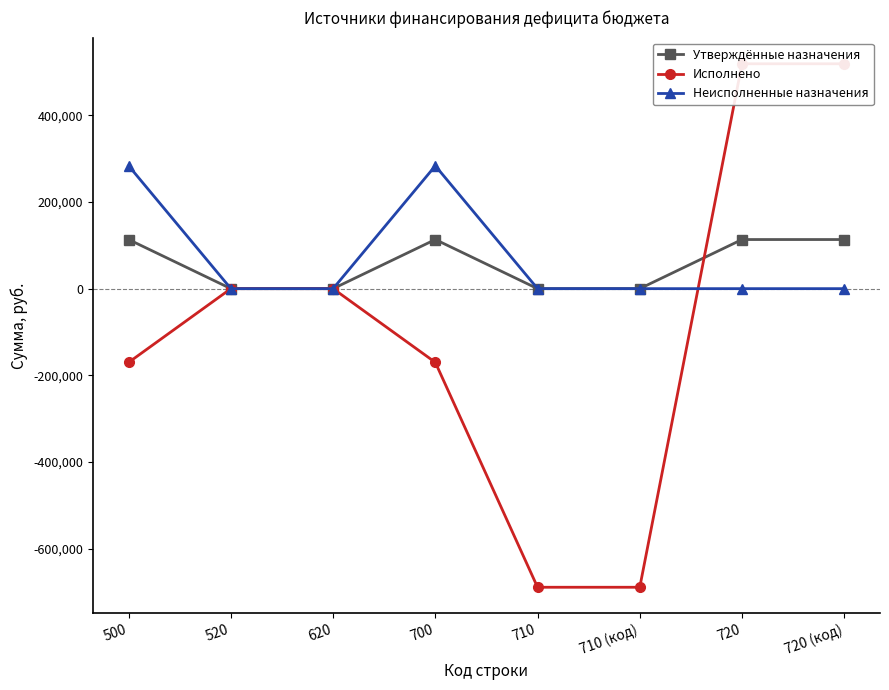

What is the sum of all Неисполненные назначения values?

566706.5